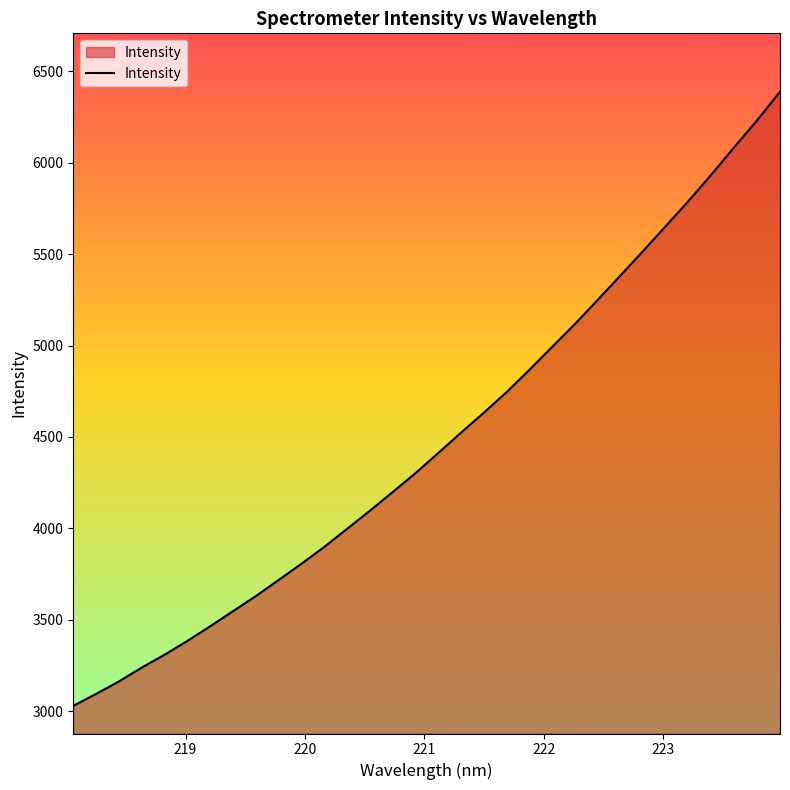

What is the minimum value shown in the chart?

3028.5